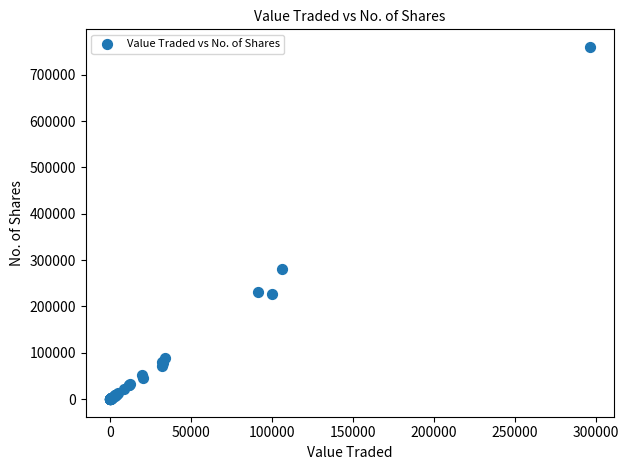

What Y value in the scatter plot is closest to 379905?

280075